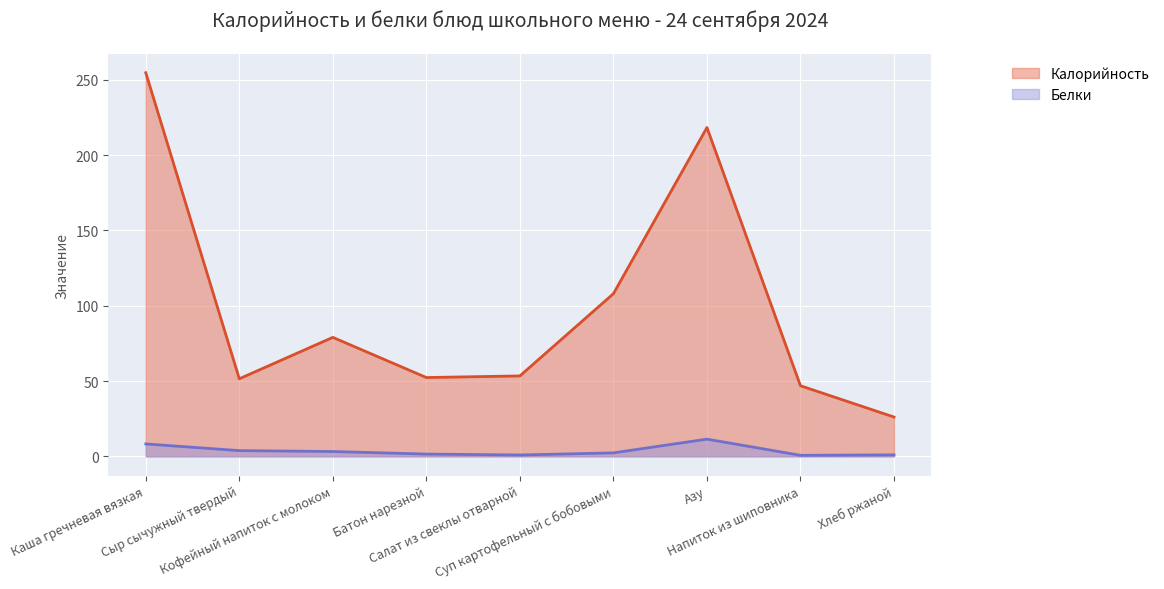

What is the total value across all series at Салат из свеклы отварной?

54.3